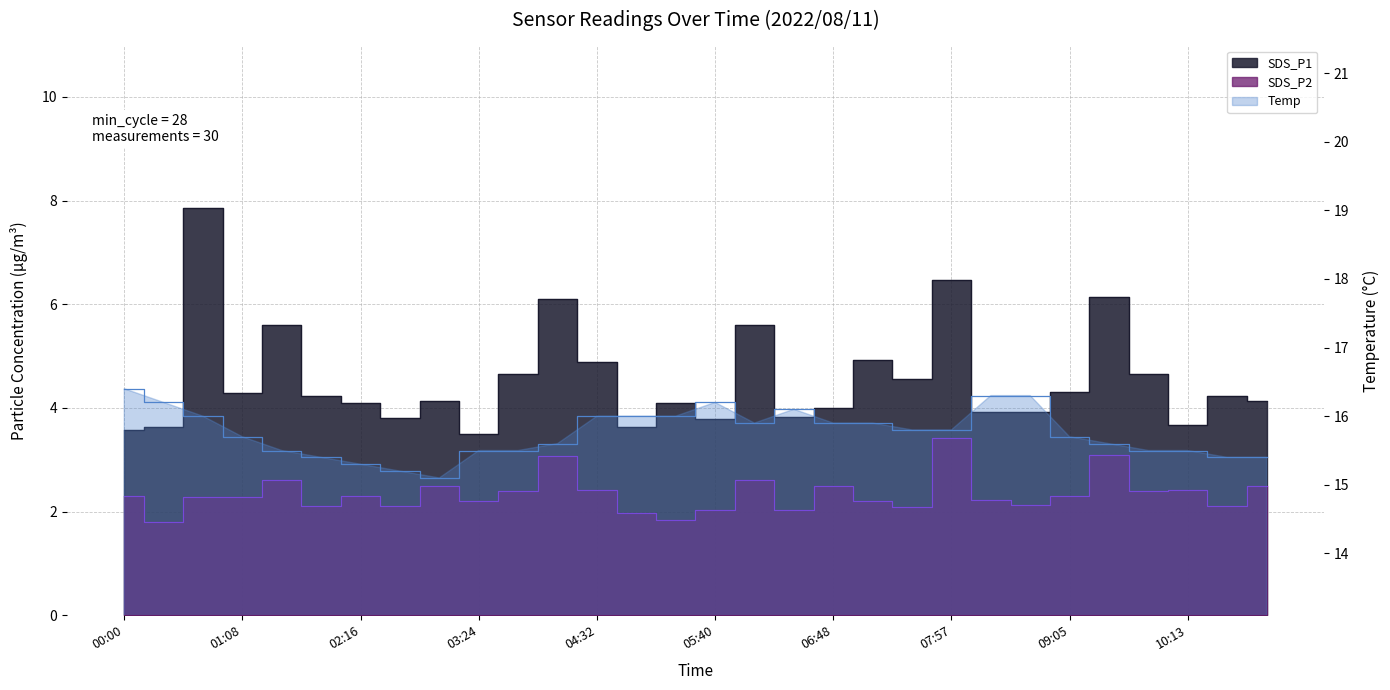

Which series has the largest total across all categories?

Temp